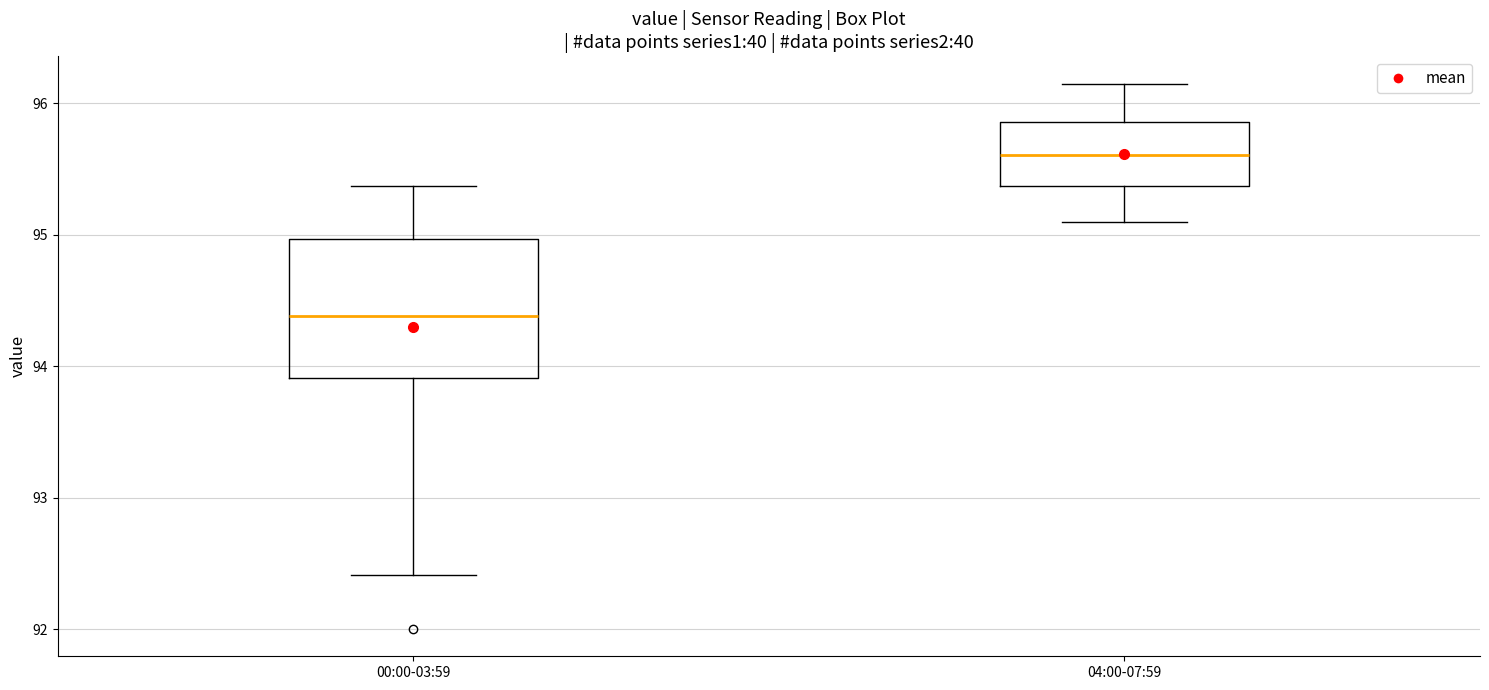

Reading left to right, transcribe this box plot: for each box, give where its median line is, the range the box spans, and where its two whiskers end, as read against the y-axis. The values are not printed on the chart, so give them approximately, as read against the axis.

00:00-03:59: median 94.4, box 93.9 to 95.0, whiskers 92.4 to 95.4
04:00-07:59: median 95.6, box 95.4 to 95.9, whiskers 95.1 to 96.2